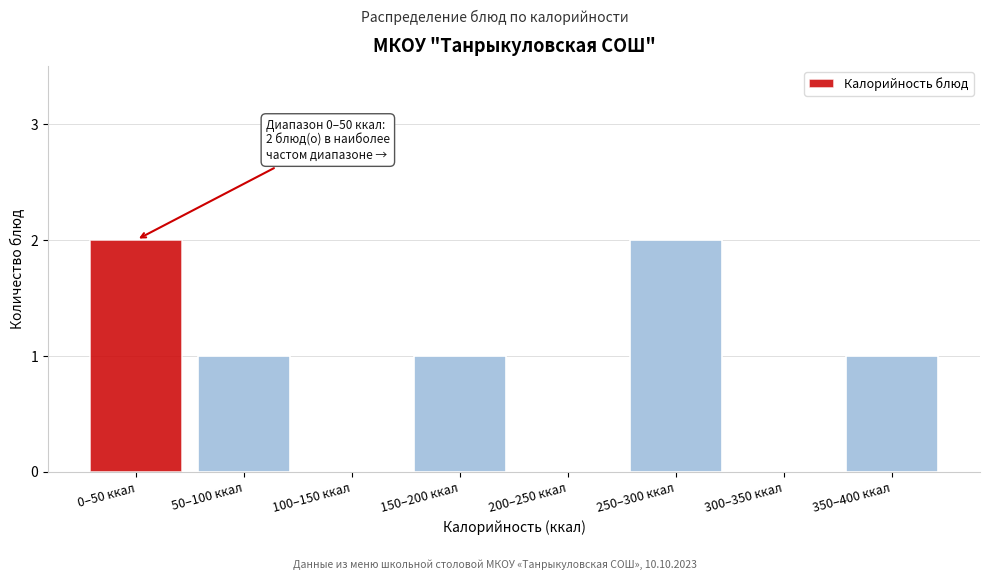

Reading left to right, list all the values displayed in this chart.

0–50 ккал=2	50–100 ккал=1	100–150 ккал=0	150–200 ккал=1	200–250 ккал=0	250–300 ккал=2	300–350 ккал=0	350–400 ккал=1